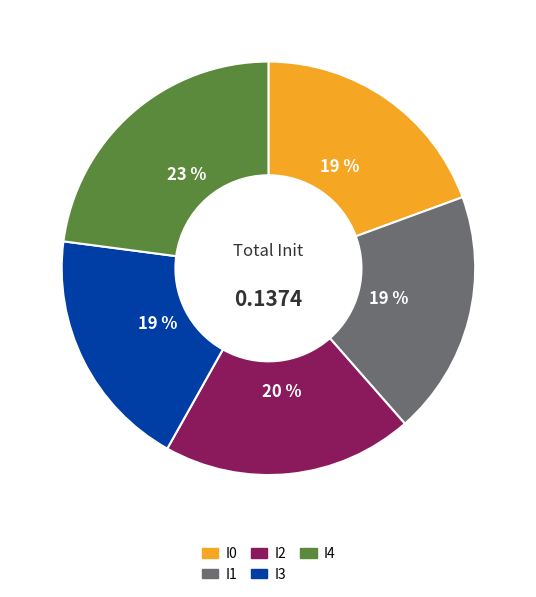

Is there a majority slice in this chart?

No